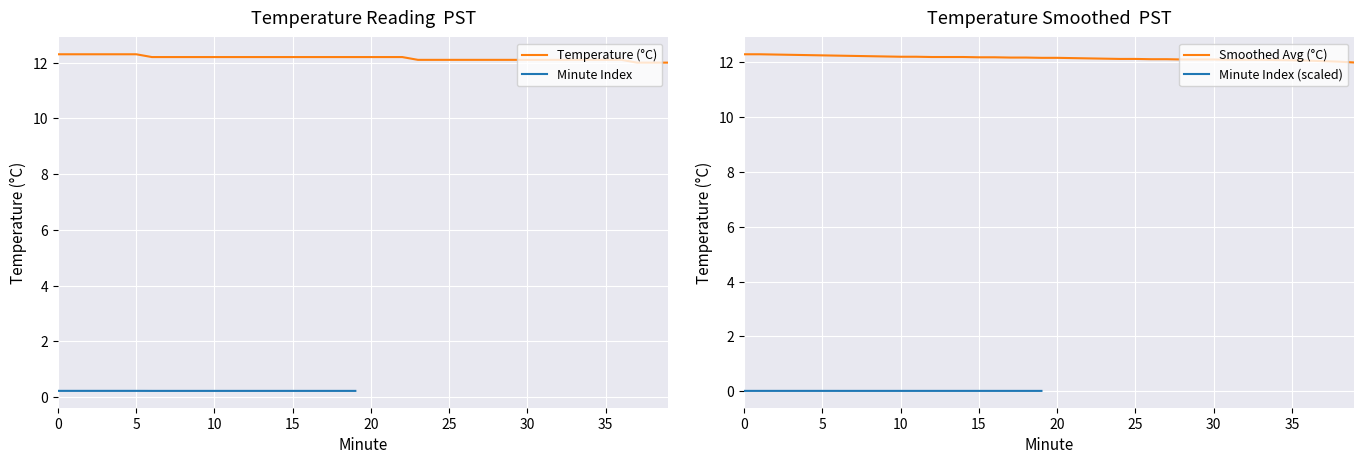

What is the maximum value for Smoothed Avg (°C)?

12.3